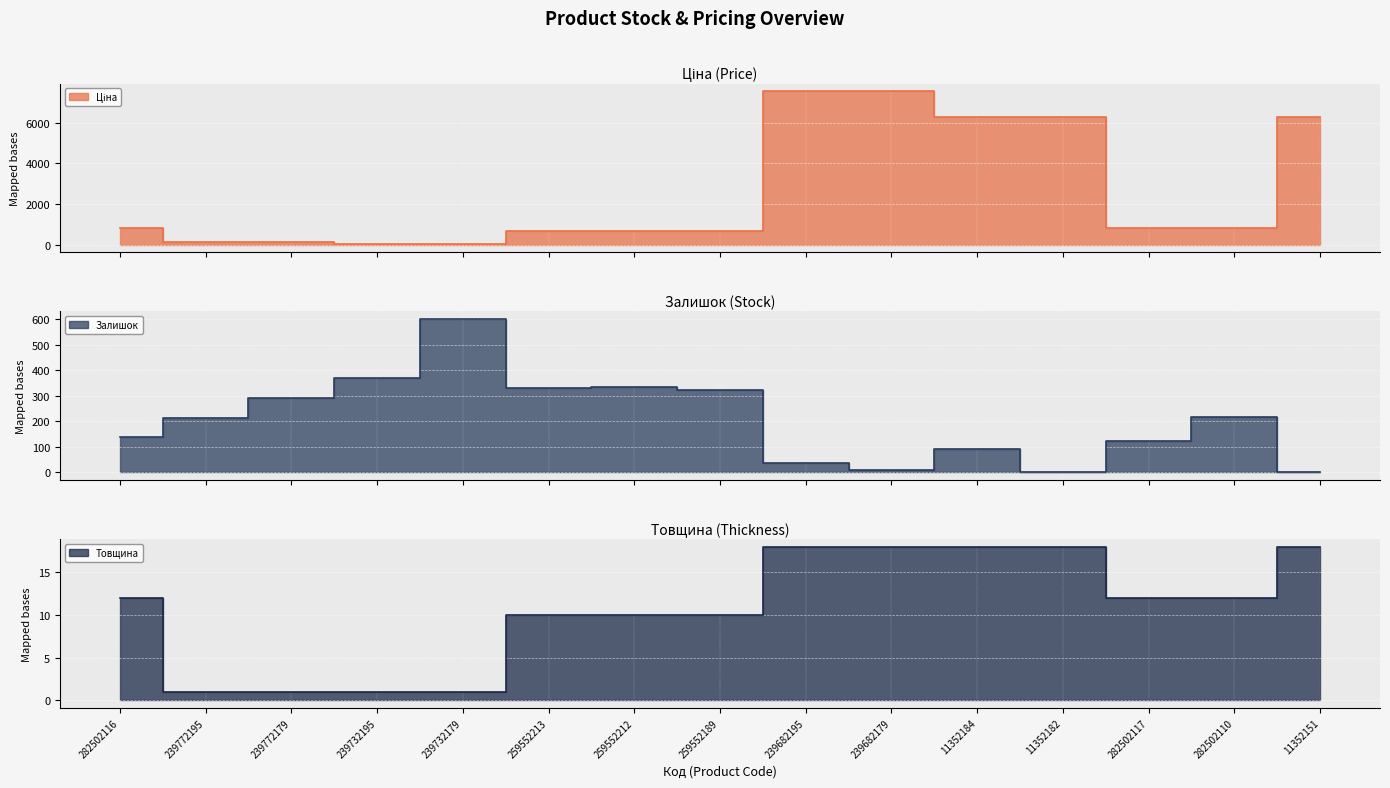

Which has a higher value, 239732179 or 282502117?

282502117